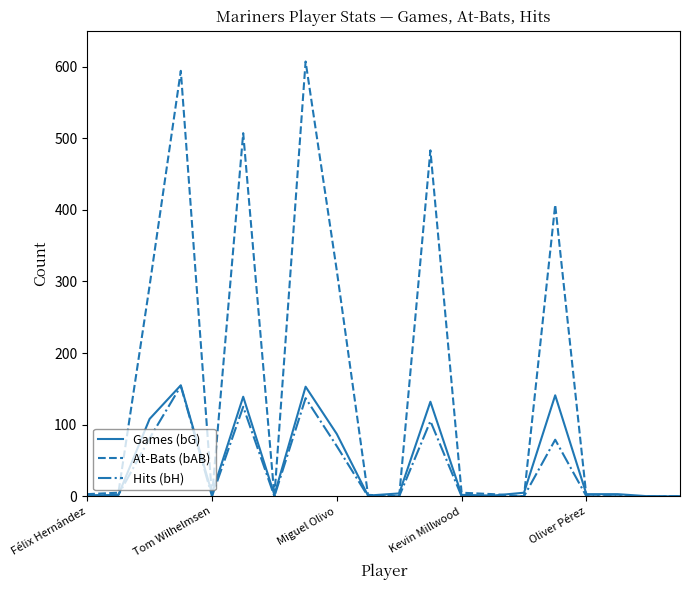

At how many categories does at least one series exceed 555?

2